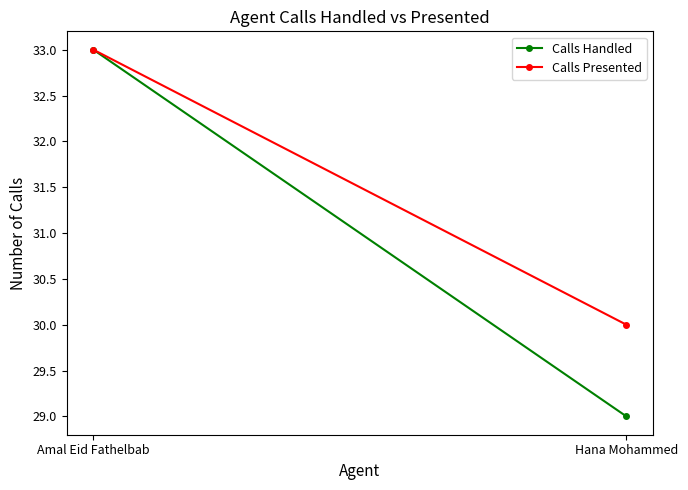

The Calls Presented series shows 30 at Hana Mohammed. True or false?

True